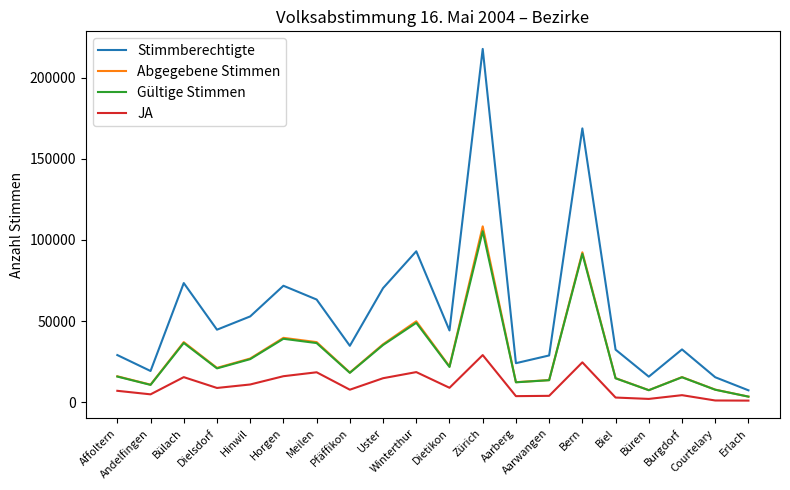

What is the greatest value displayed?

217620